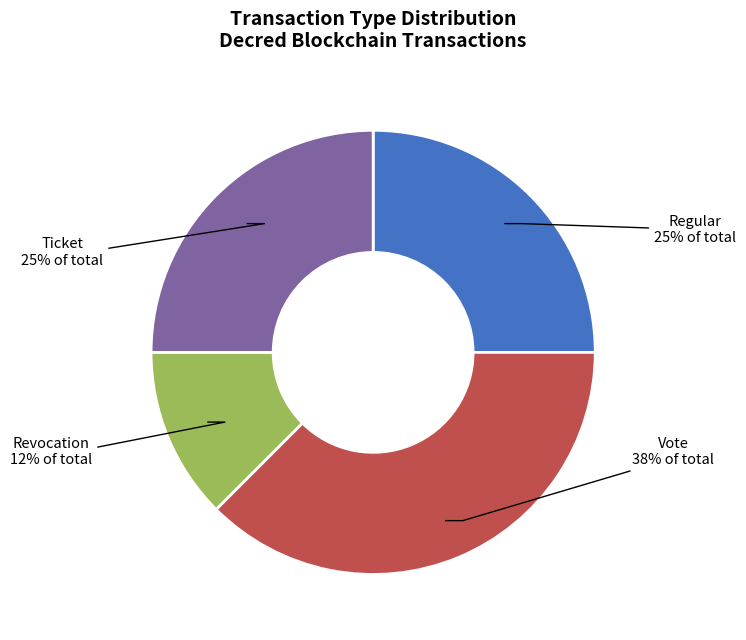

The Revocation slice represents 38% of the pie. True or false?

False